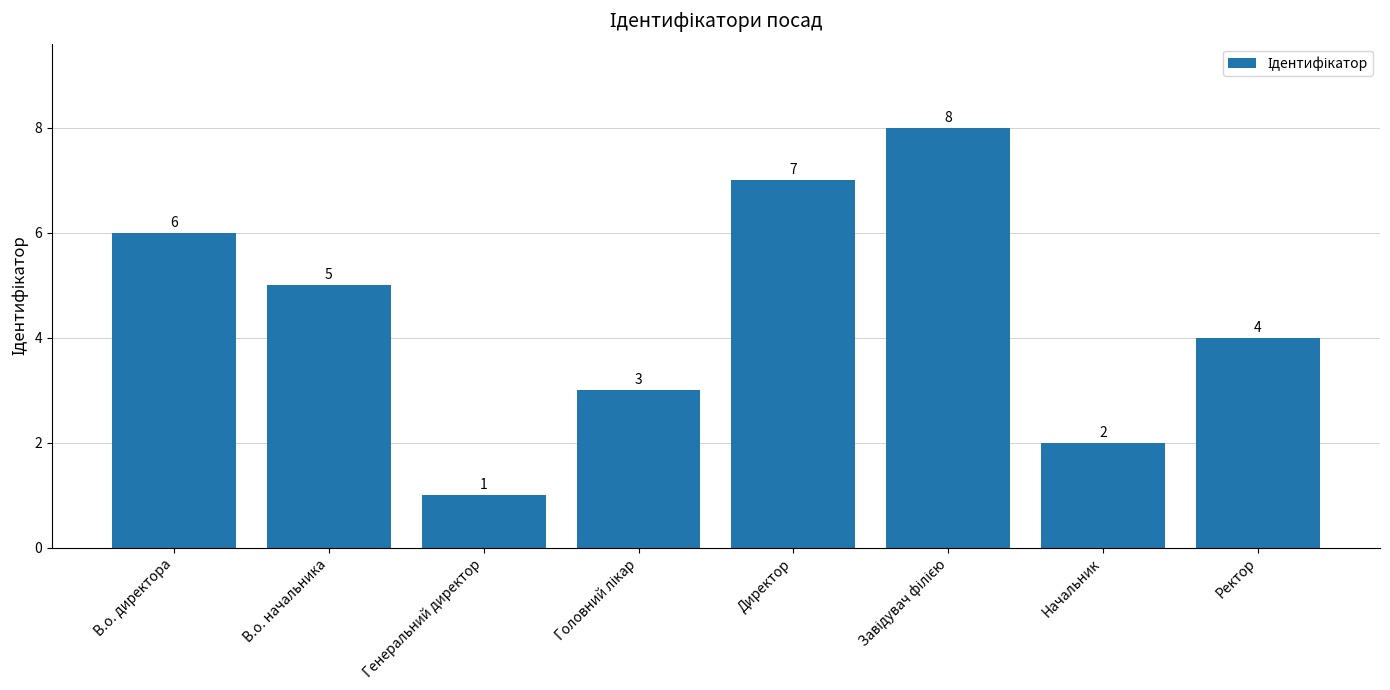

What is the label of the 4th bar from the right?

Директор